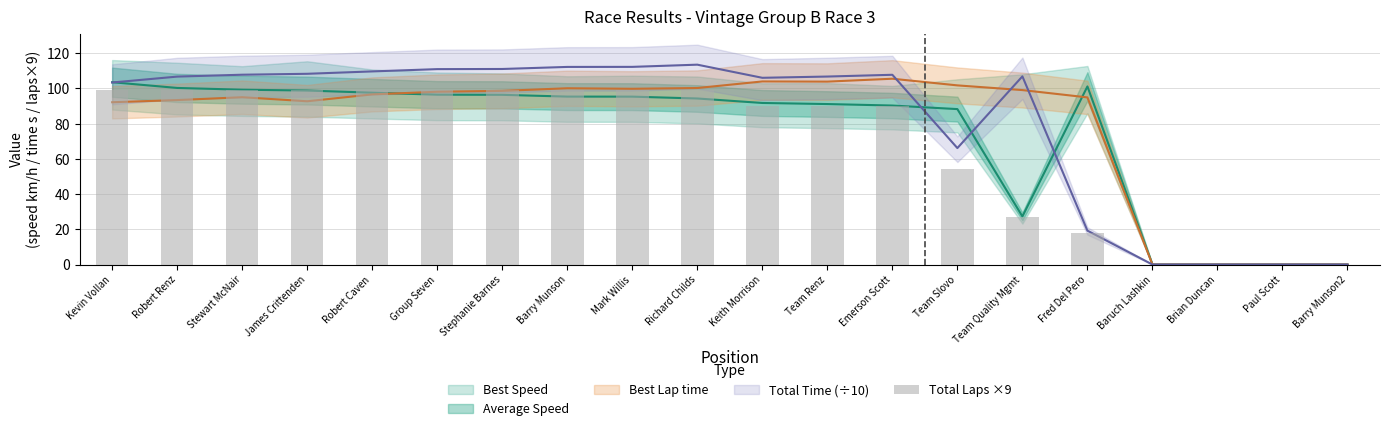

Which category has the lowest value across all series?

Baruch Lashkin